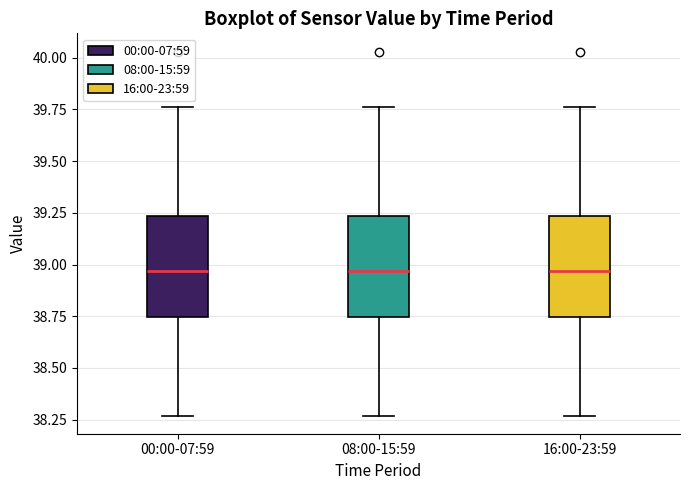

Reading left to right, read every box against the y-axis: the position of its median line, the range the box covers, and the ends of its whiskers. The values are not printed on the chart, so give them approximately, as read against the axis.

00:00-07:59: median 38.95, box 38.75 to 39.25, whiskers 38.25 to 39.75
08:00-15:59: median 38.95, box 38.75 to 39.25, whiskers 38.25 to 39.75
16:00-23:59: median 38.95, box 38.75 to 39.25, whiskers 38.25 to 39.75